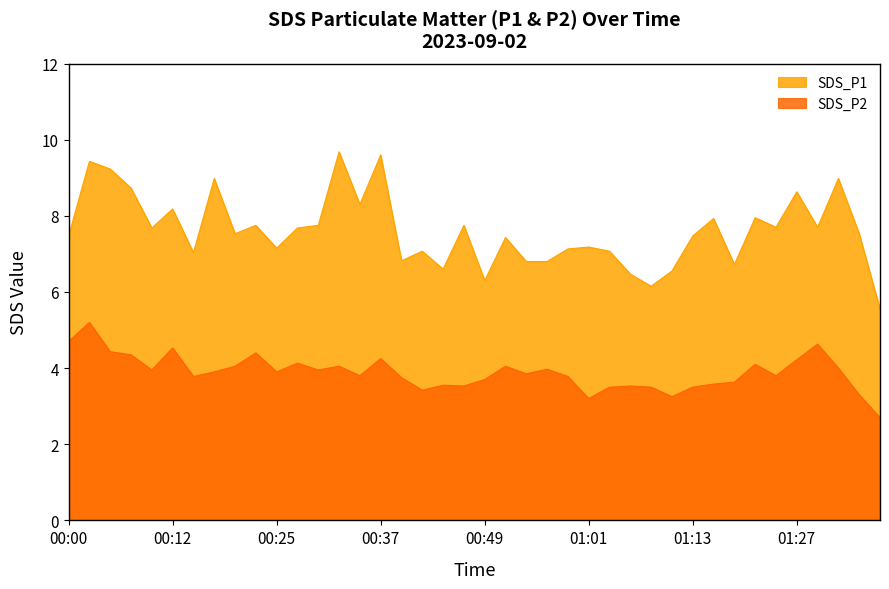

What is the average value of the SDS_P1 series?

7.6